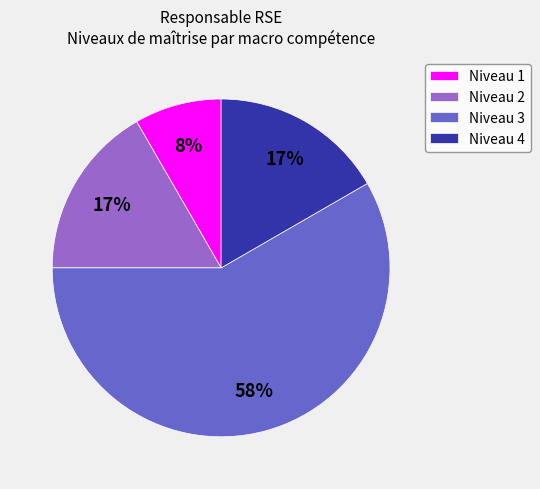

Between Niveau 1 and Niveau 4, which is larger?

Niveau 4